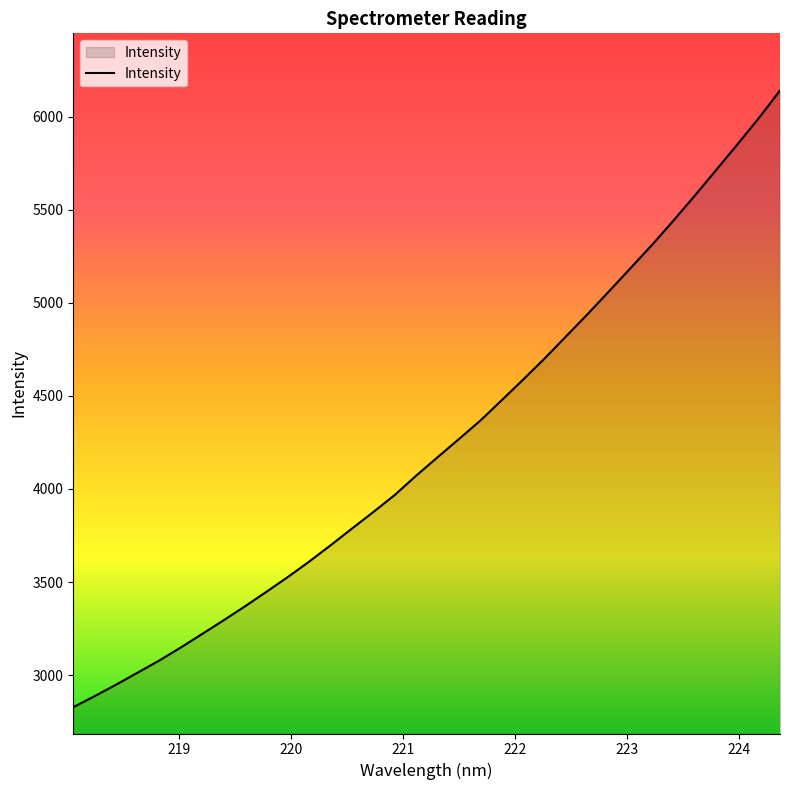

What is the difference between the maximum and minimum values?

3312.9